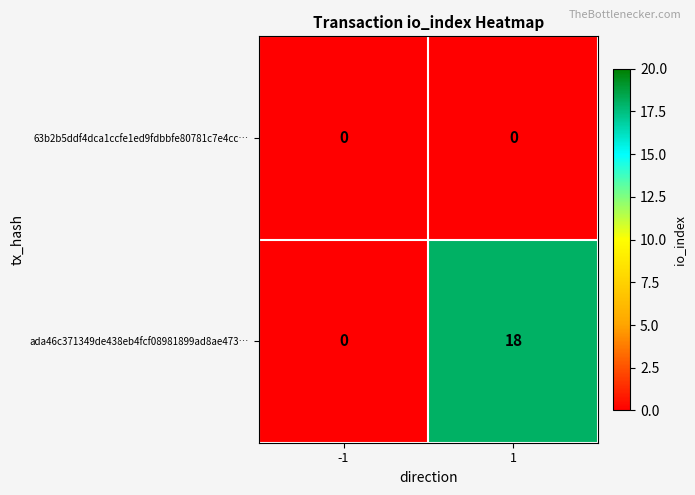

Reading left to right, what are all the values shown in this chart?

63b2b5ddf4dca1ccfe1ed9fdbbfe80781c7e4cc…: -1=0	1=0
ada46c371349de438eb4fcf08981899ad8ae473…: -1=0	1=18